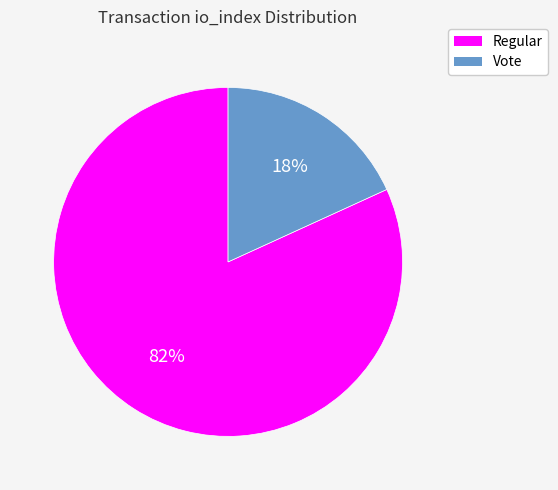

Which slice is the smallest?

Vote